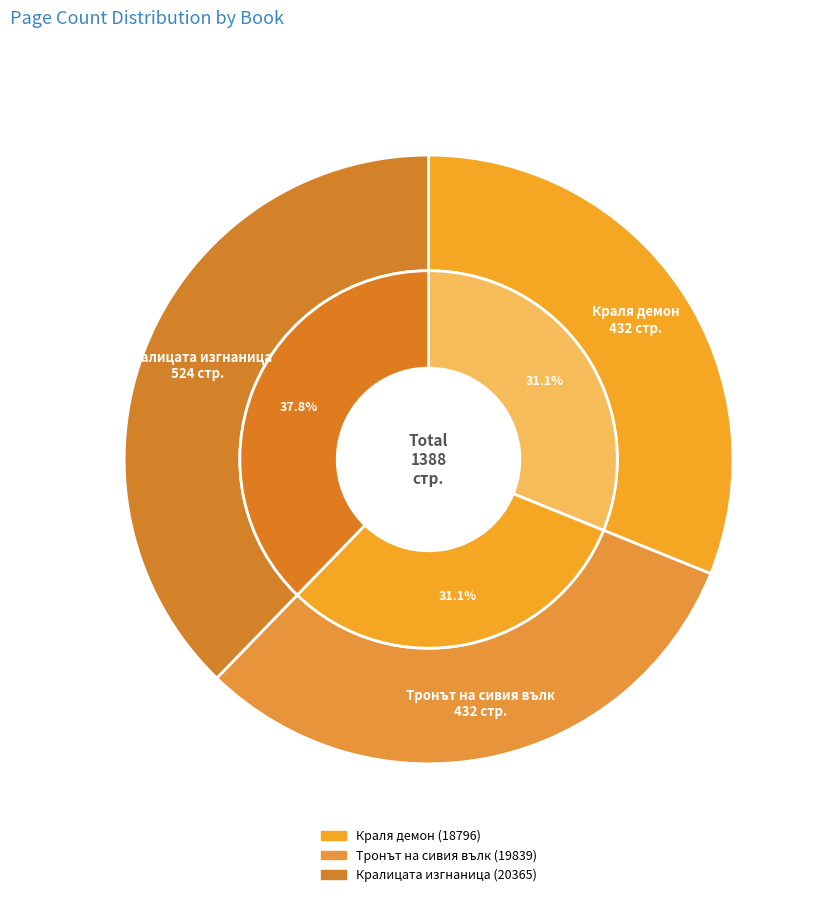

How many slices are in this pie chart?

3